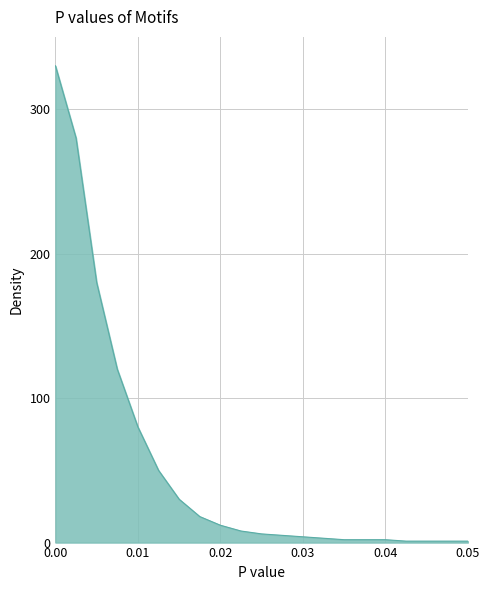

What is the average value?

57